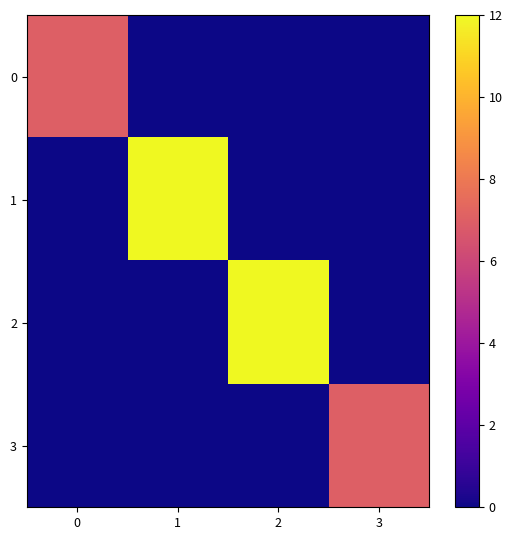

What is the spread (max minus min) of values at 3?

7